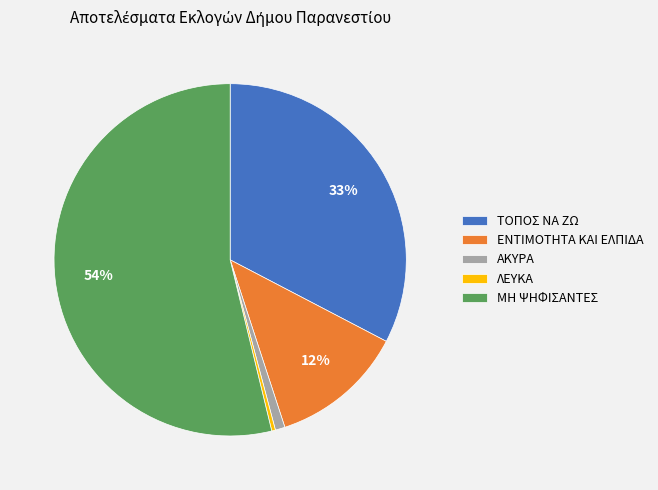

To the nearest percent, what is the combined percentage of ΑΚΥΡΑ and ΜΗ ΨΗΦΙΣΑΝΤΕΣ?

55%